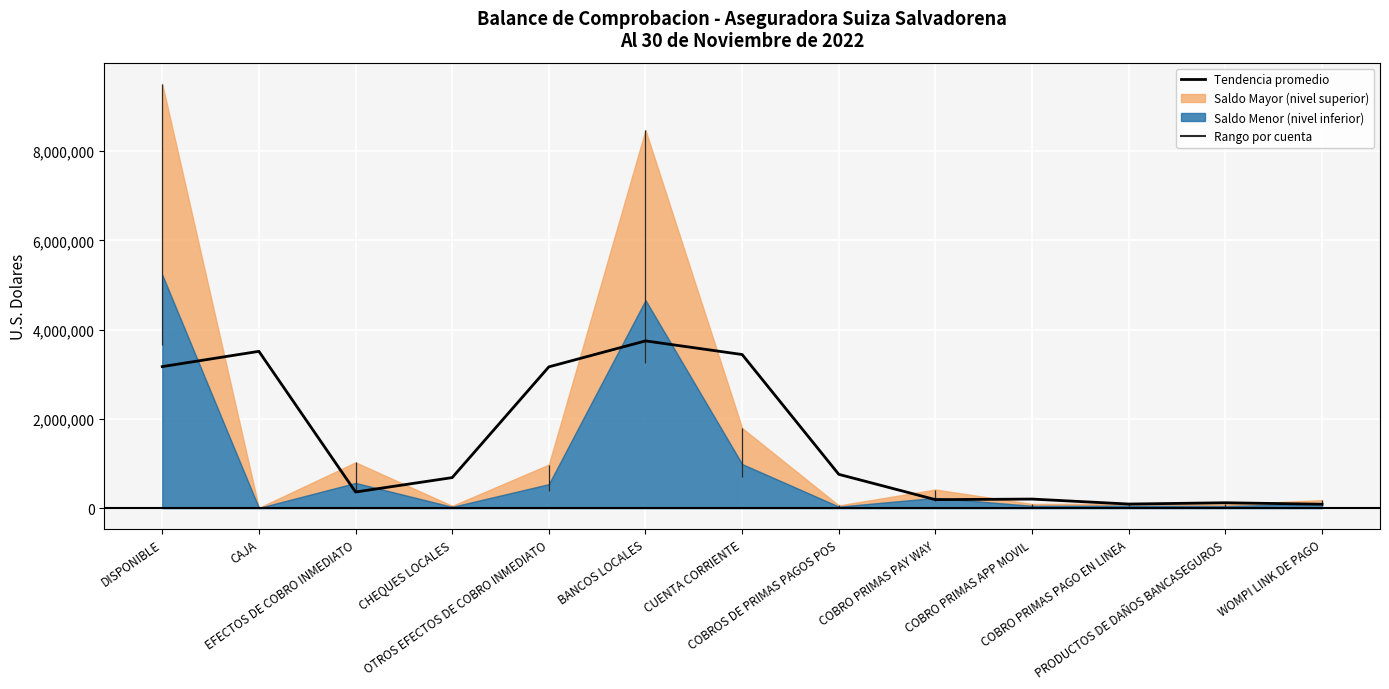

What is the minimum value shown in the chart?

87505.6